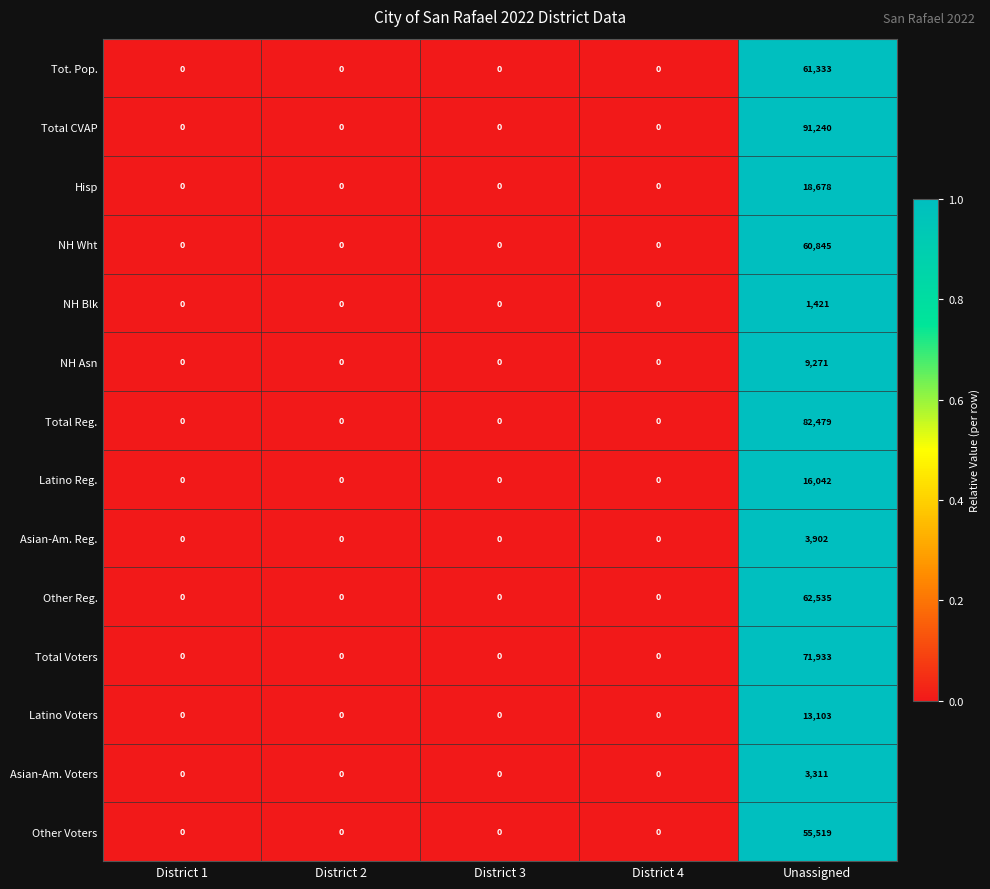

What is the total value across all series at Unassigned?

551612